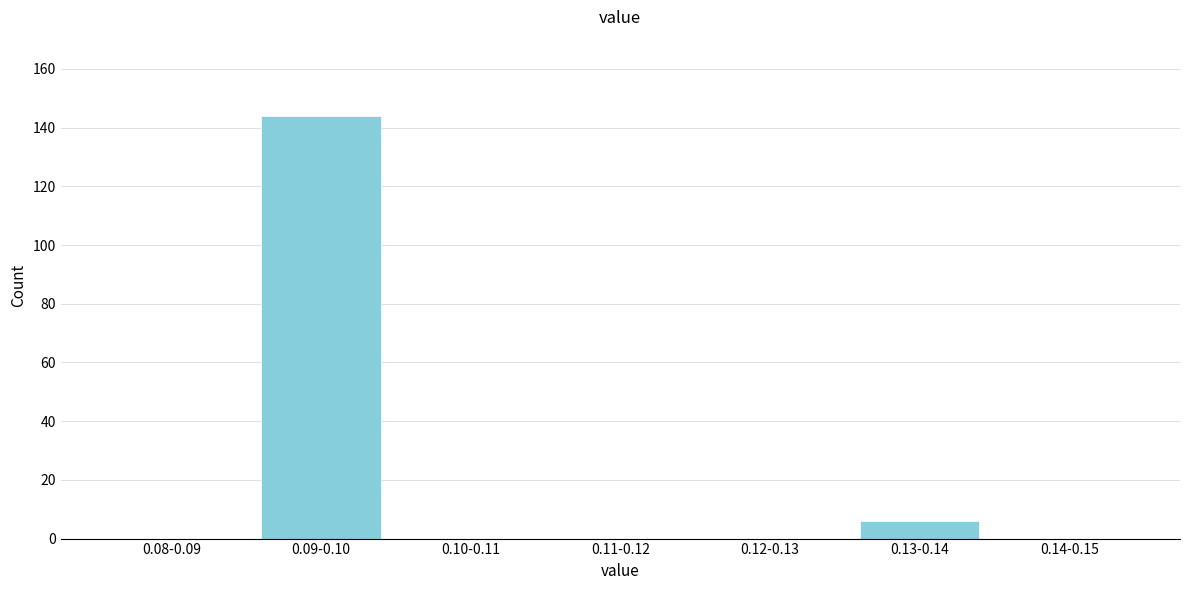

Reading left to right, list all the values displayed in this chart.

0.08-0.09=0	0.09-0.10=144	0.10-0.11=0	0.11-0.12=0	0.12-0.13=0	0.13-0.14=6	0.14-0.15=0